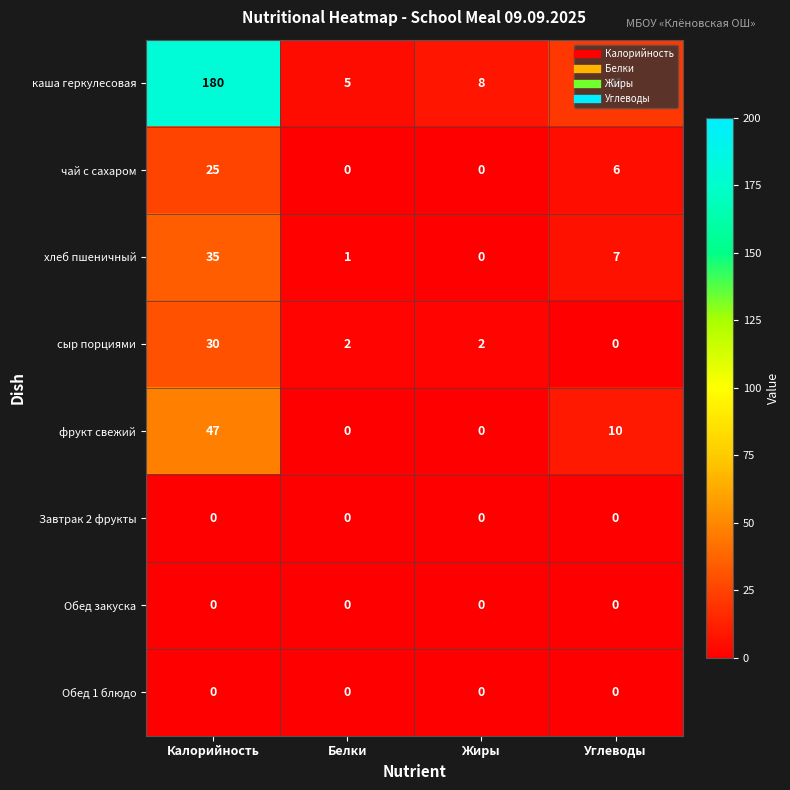

Is it true that каша геркулесовая equals 13 at Углеводы?

False